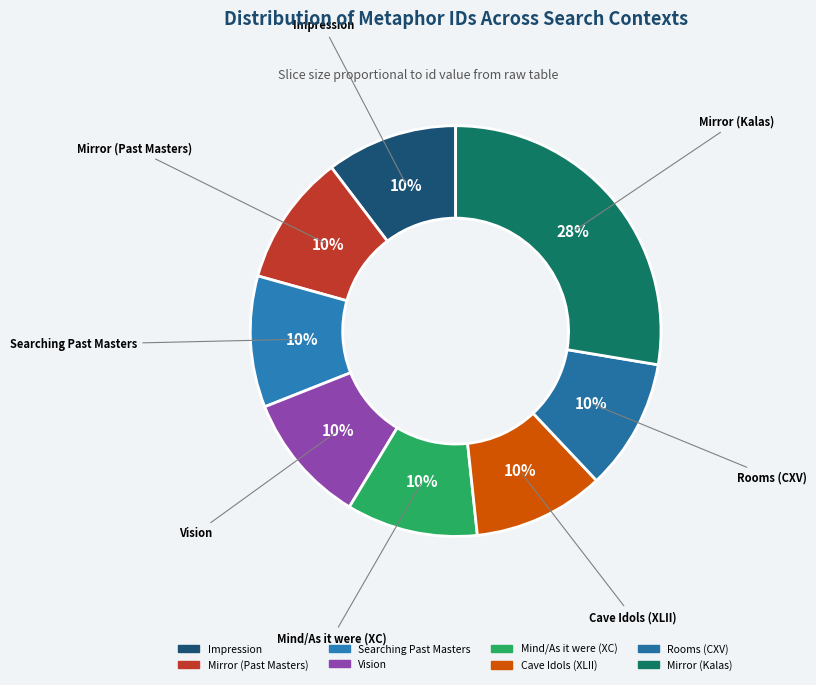

Is the sum of Mind/As it were (XC) and Mirror (Kalas) greater than half?

No